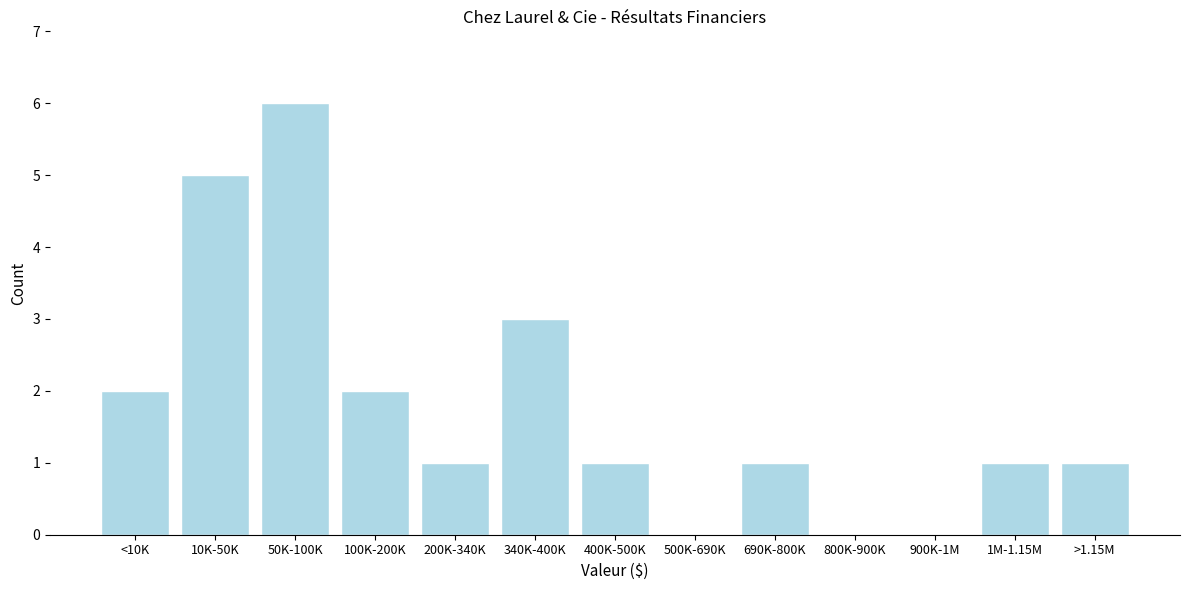

Reading left to right, what are all the values shown in this chart?

<10K=2	10K-50K=5	50K-100K=6	100K-200K=2	200K-340K=1	340K-400K=3	400K-500K=1	500K-690K=0	690K-800K=1	800K-900K=0	900K-1M=0	1M-1.15M=1	>1.15M=1